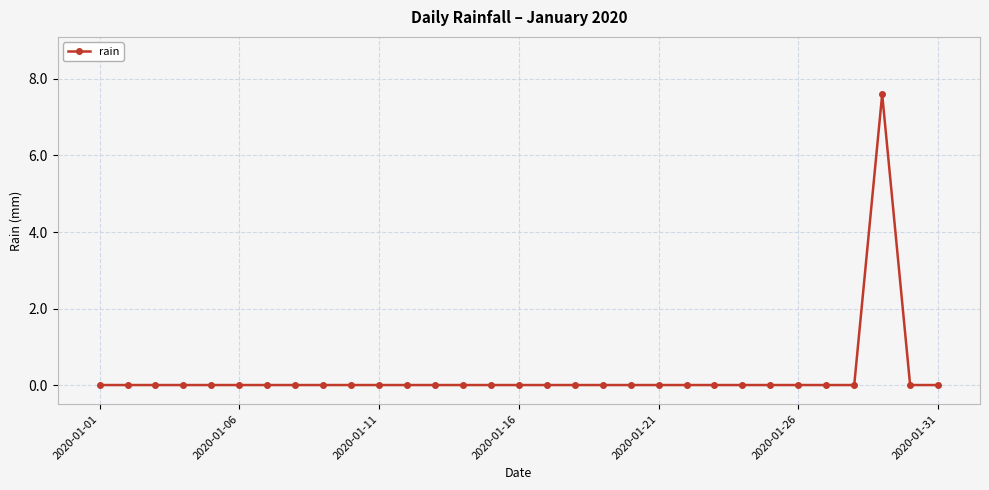

What is the difference between the maximum and minimum values?

7.6